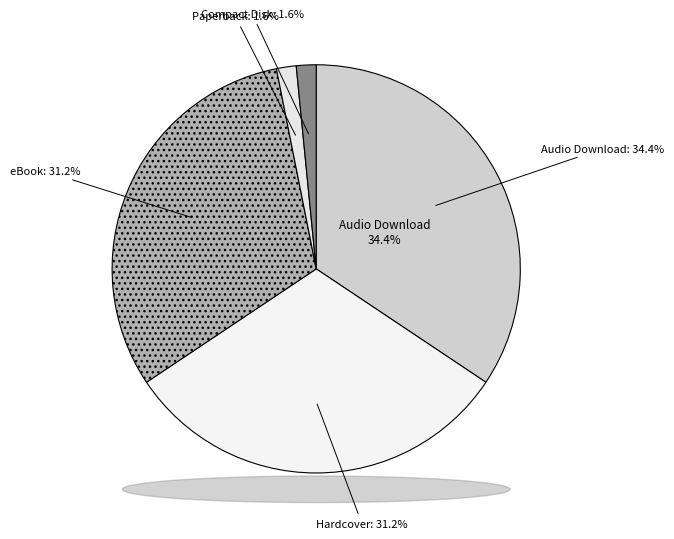

What percentage is the Hardcover slice, to the nearest percent?

31%